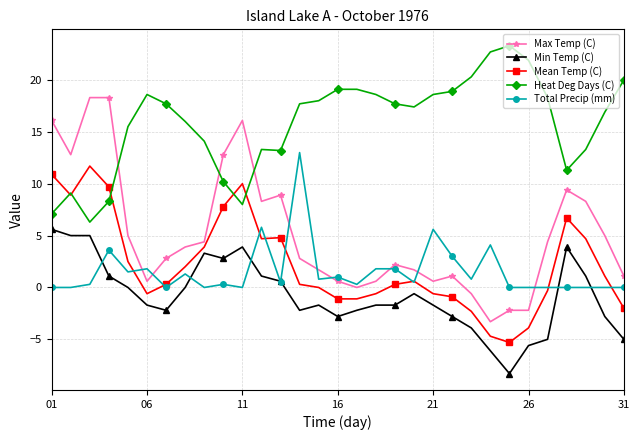

True or false: Mean Temp (C) and Min Temp (C) cross at least once.

False